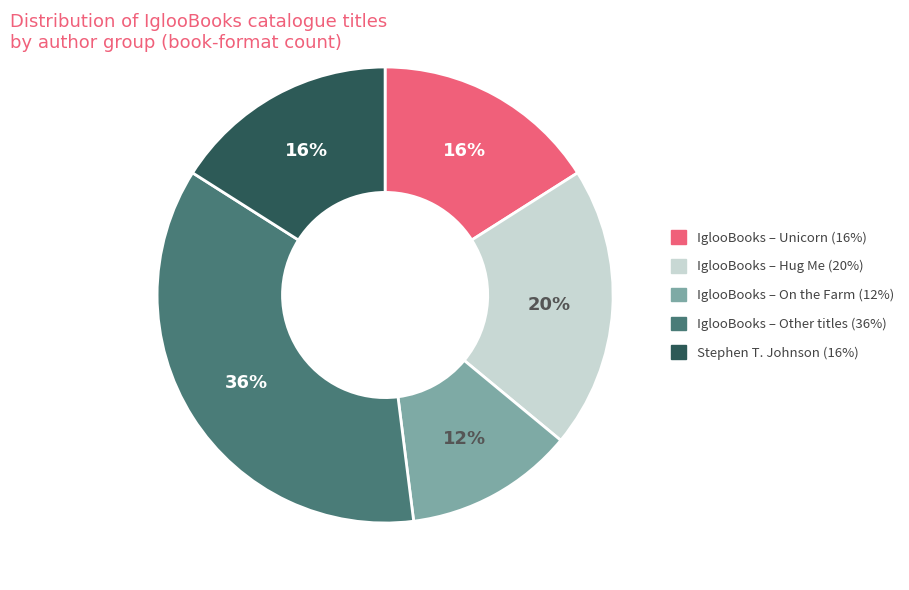

How many slices are in this pie chart?

5